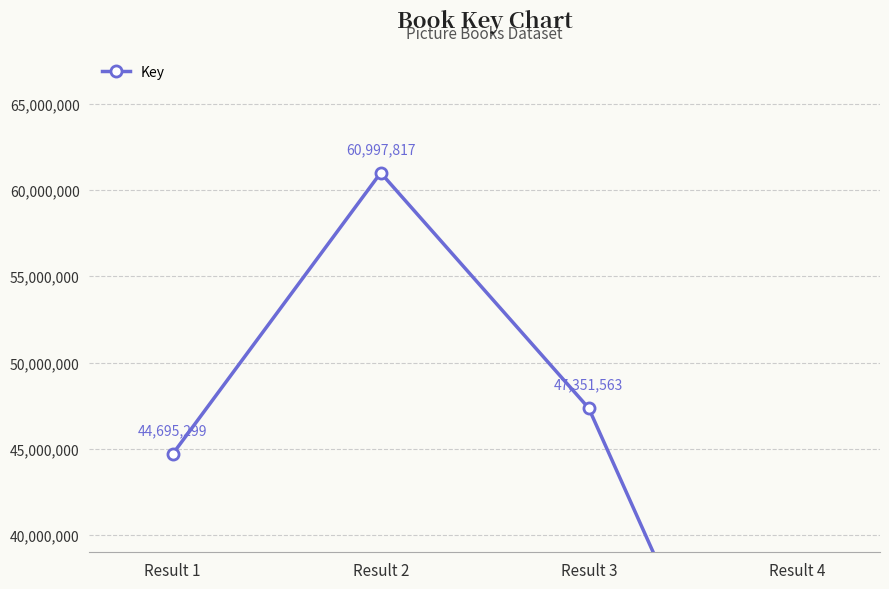

Reading left to right, list all the values displayed in this chart.

Result 1=44695299	Result 2=60997817	Result 3=47351563	Result 4=20401883